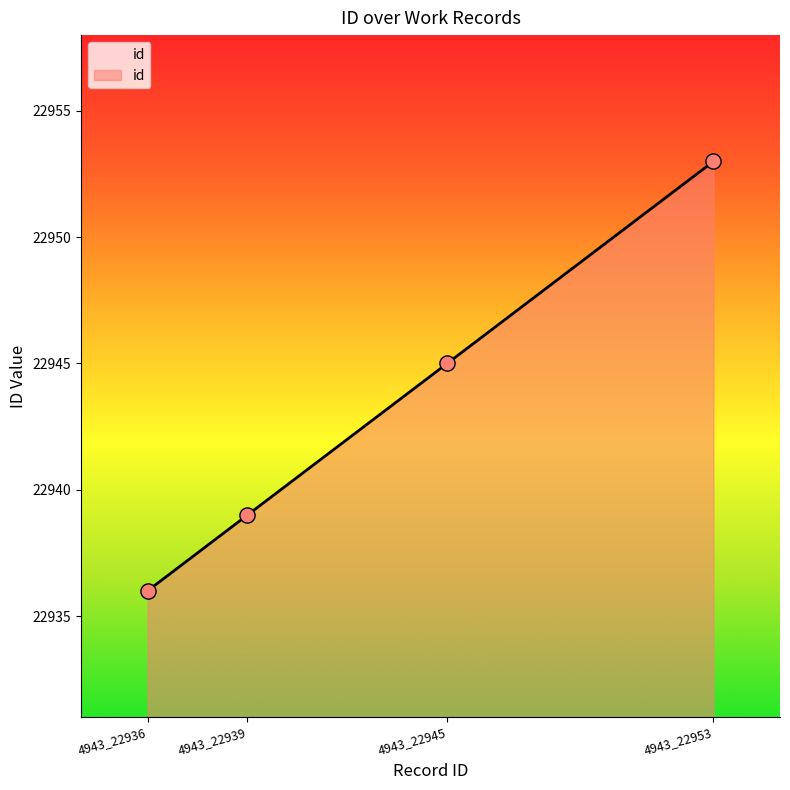

What is the ratio of the value at 4943_22939 to the value at 4943_22945?

1.0